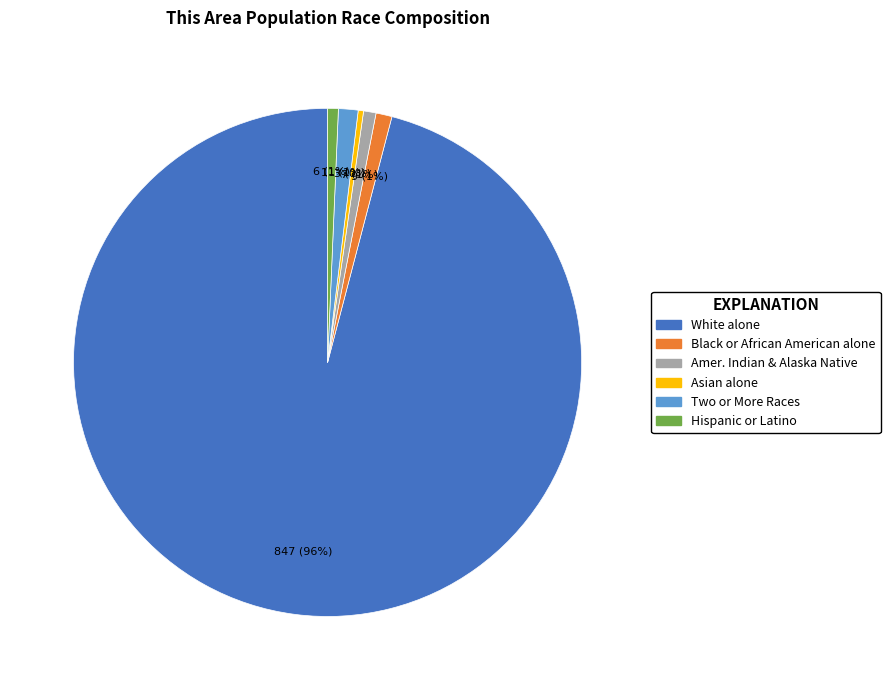

Is the sum of Asian alone and Two or More Races greater than half?

No